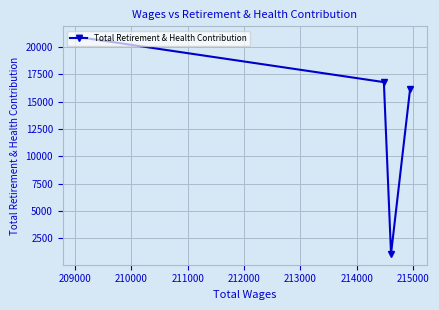

What is the maximum value shown in the chart?

20917.0